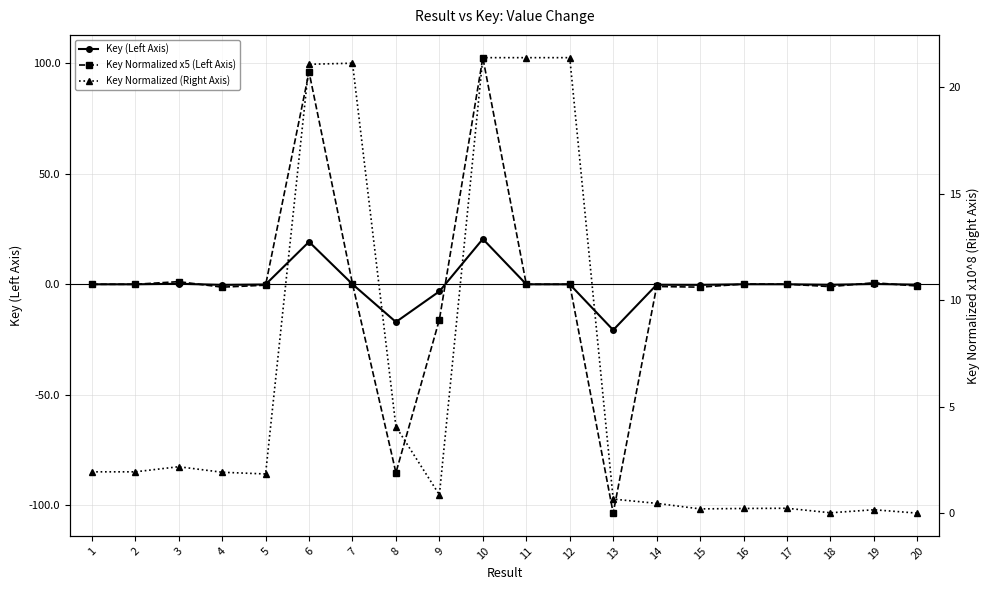

How many values in Key (Left Axis) are above zero?

7